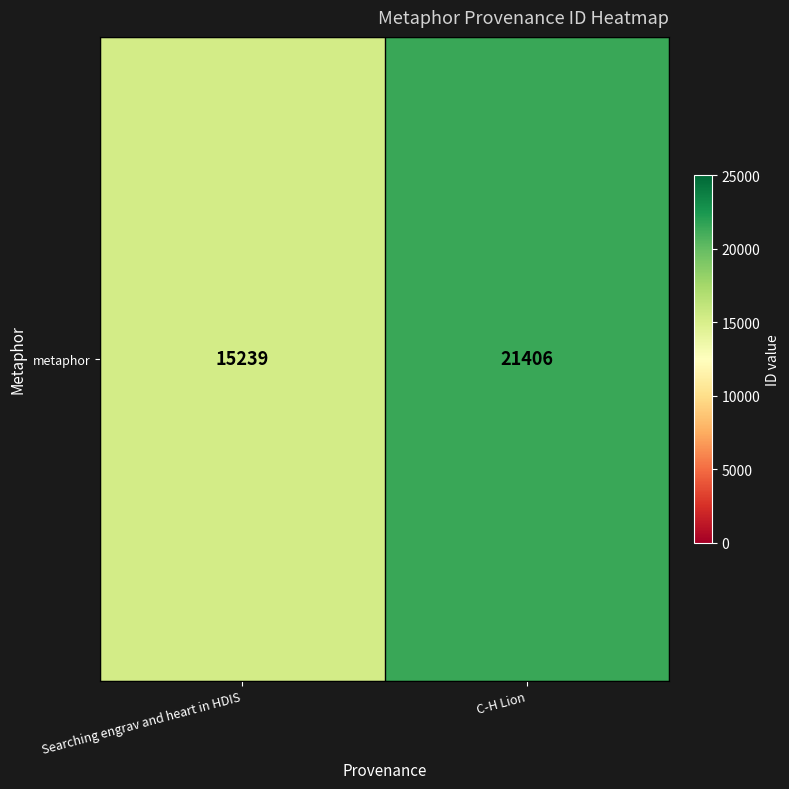

What is the smallest value displayed?

15239